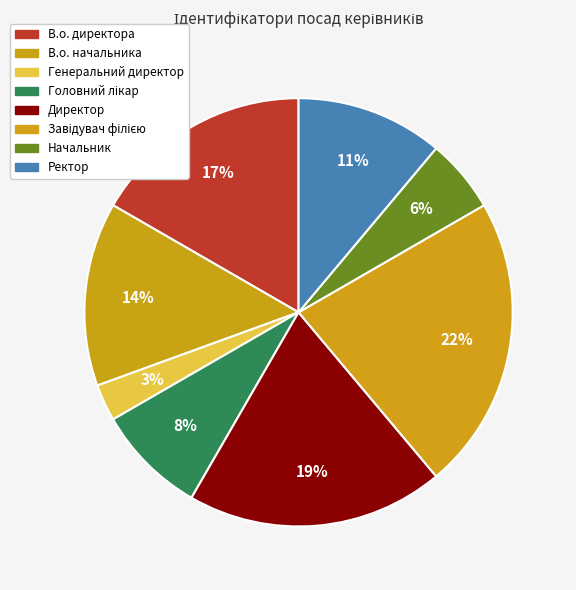

What is the ratio of the value at Генеральний директор to the value at Директор?

0.1